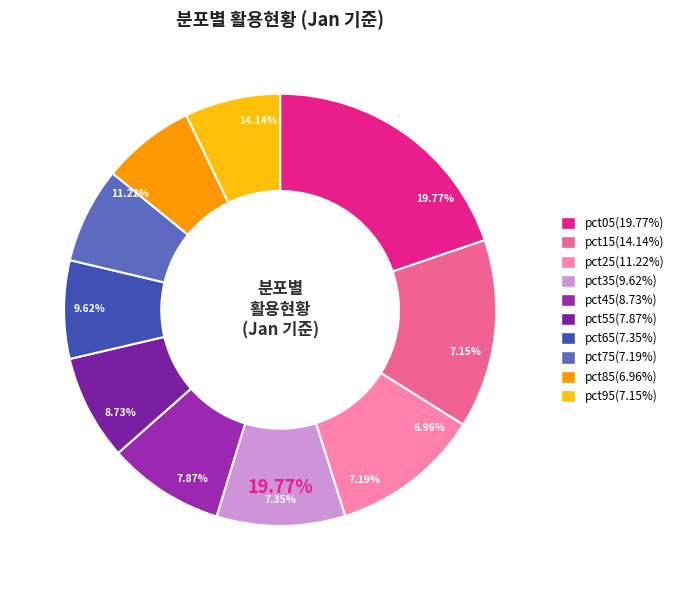

Which category has the biggest portion of the pie?

pct05